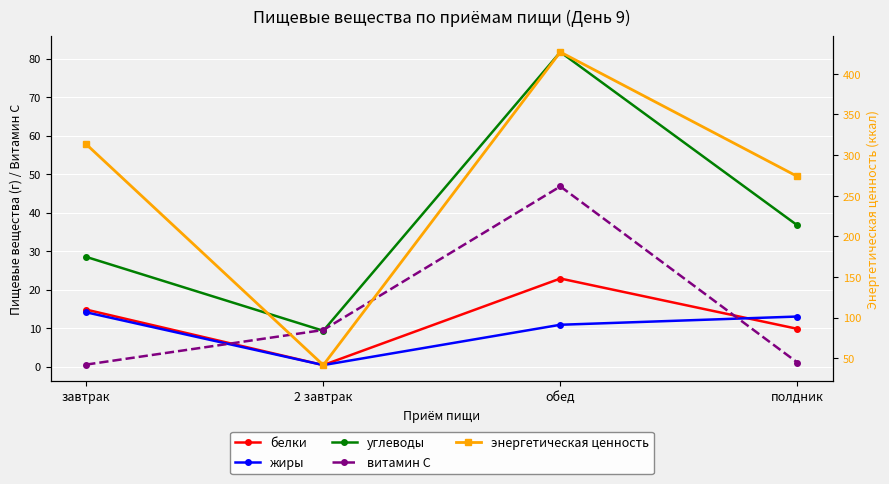

Reading right to left, what are all the values shown in this chart?

белки: 9.8	22.9	0.4	14.8
жиры: 13.0	10.9	0.4	14.1
углеводы: 36.7	81.8	9.3	28.5
витамин С: 1.0	46.8	9.5	0.5
энергетическая ценность: 273.8	426.8	41.8	313.4